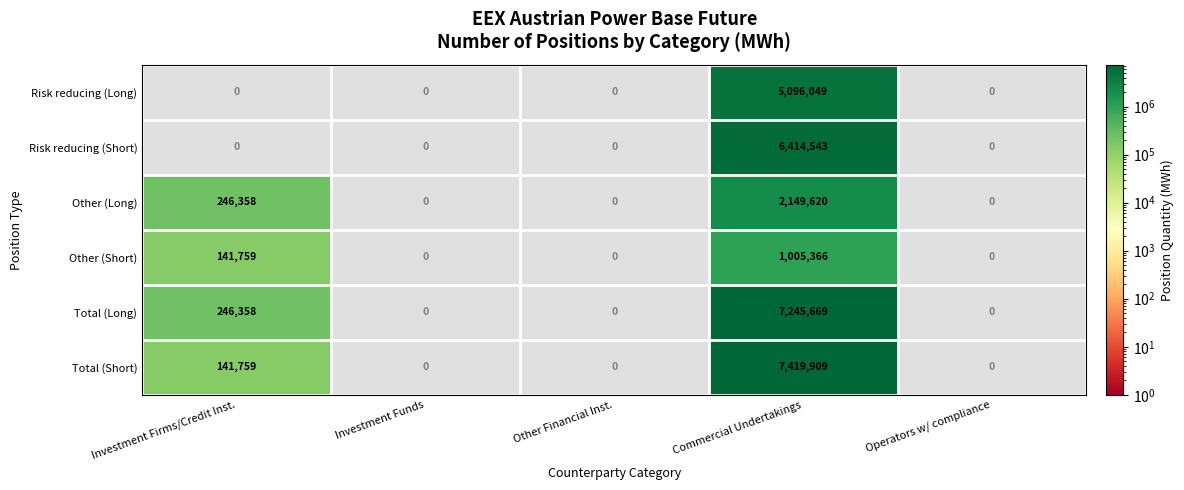

Which series has the widest spread of values?

Total (Short)